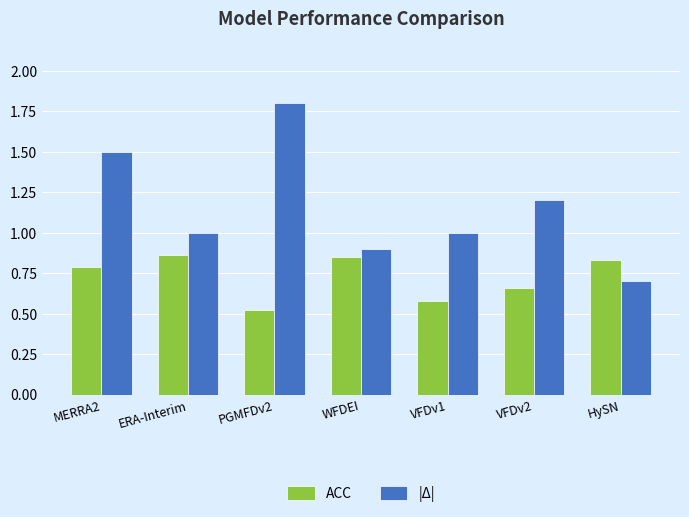

Which series has the widest spread of values?

|Δ|